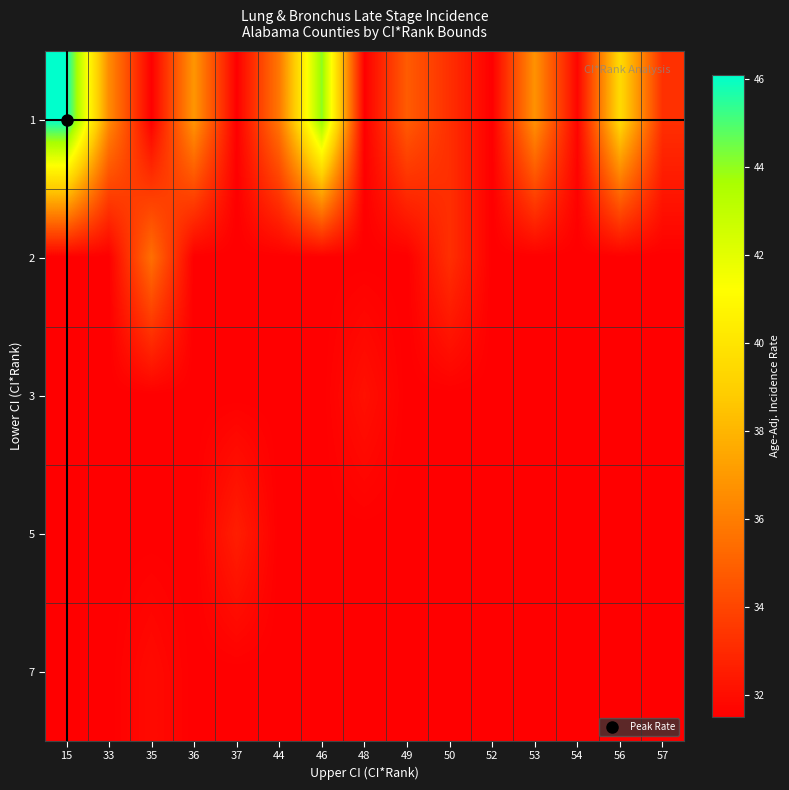

At how many categories does at least one series exceed 41?

2